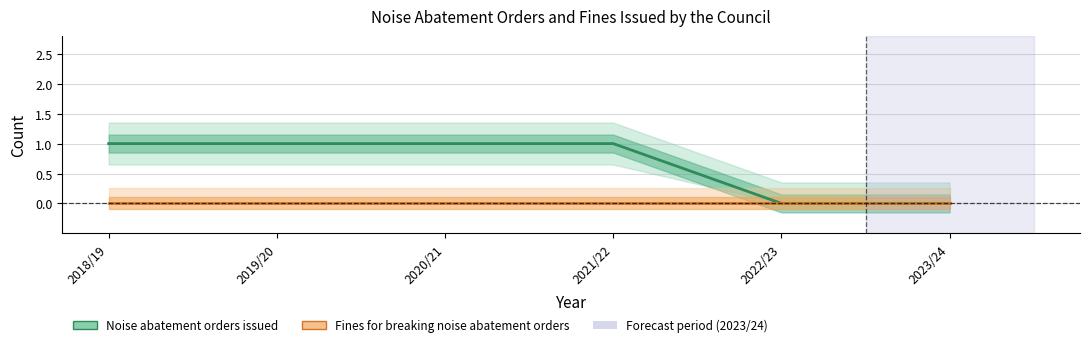

Between 2019/20 and 2023/24, which series saw the biggest shift?

Noise abatement orders issued